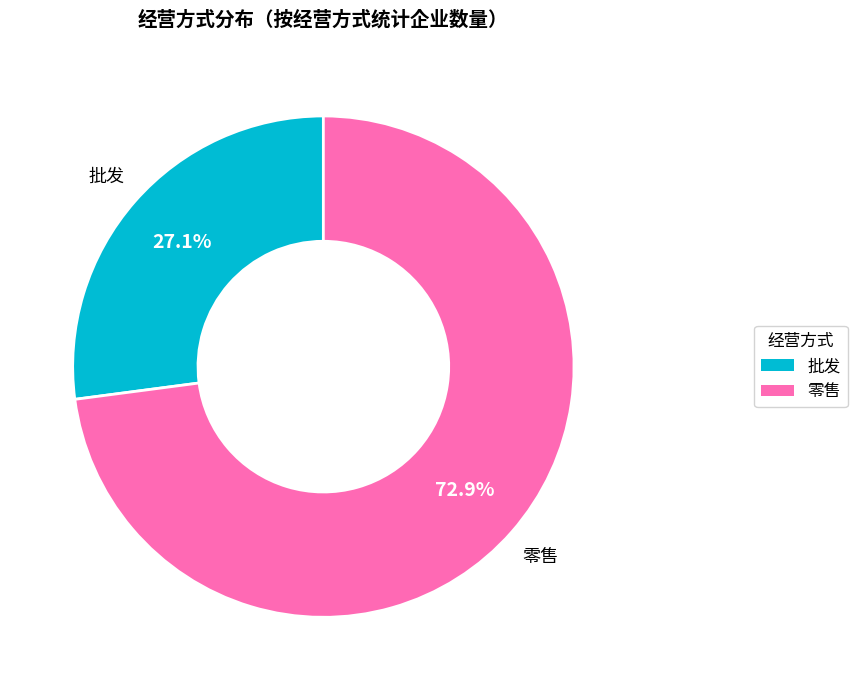

Approximately how many times larger is the value at 批发 compared to 零售?

0.4